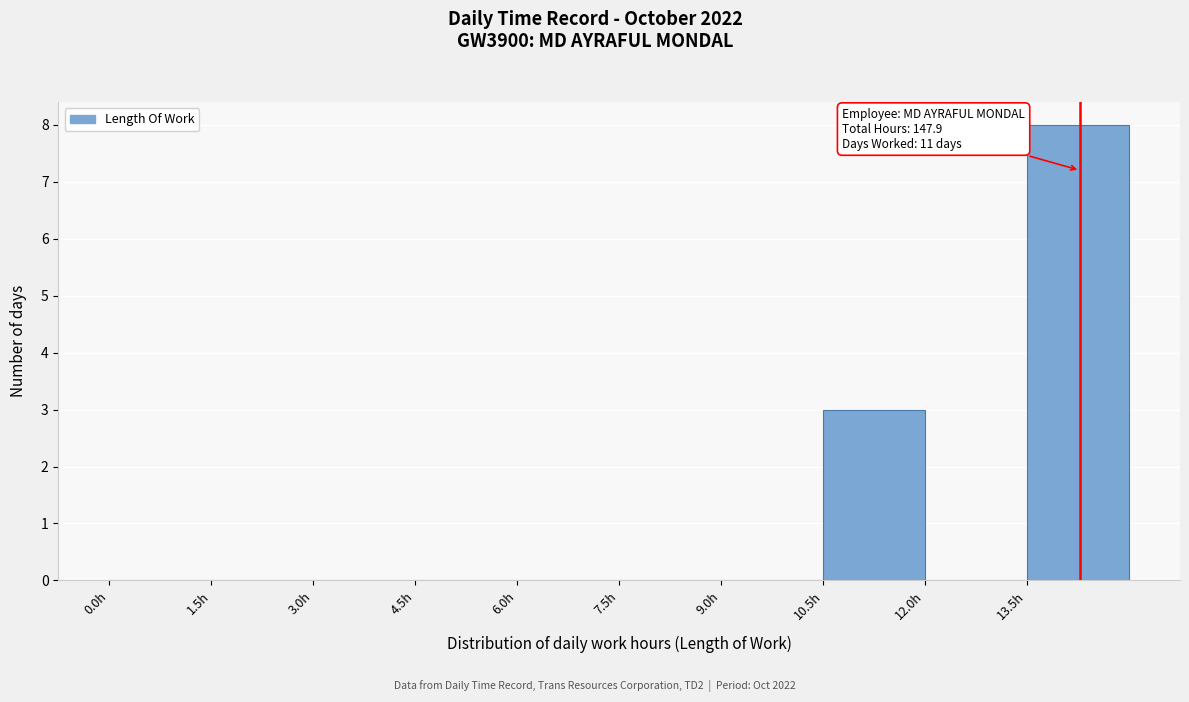

Over which range of the x-axis is the bar tallest?

13.5 to 15.0